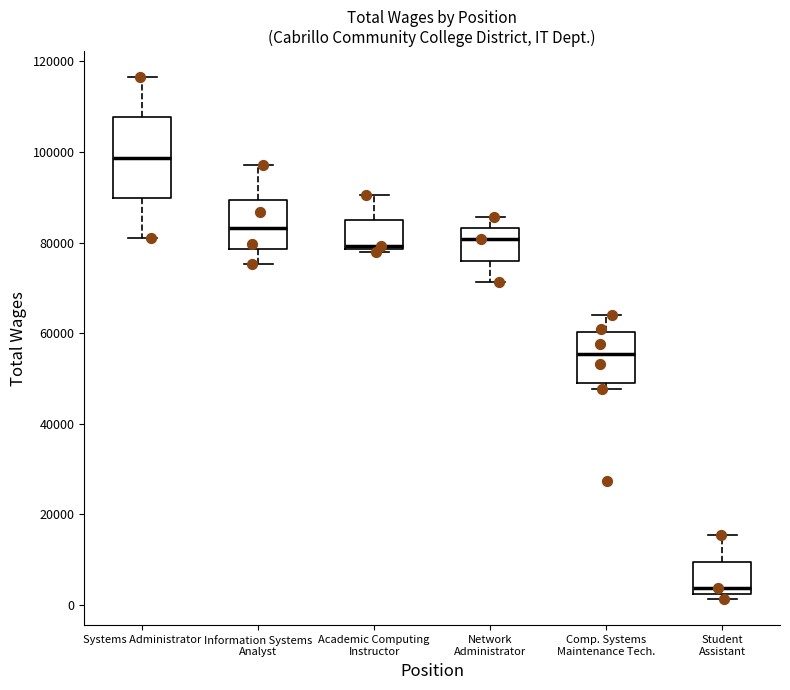

Reading left to right, read every box against the y-axis: the position of its median line, the range the box covers, and the ends of its whiskers. The values are not printed on the chart, so give them approximately, as read against the axis.

Systems Administrator: median 98000, box 90000 to 108000, whiskers 80000 to 116000
Information Systems Analyst: median 84000, box 78000 to 90000, whiskers 76000 to 98000
Academic Computing Instructor: median 80000, box 78000 to 84000, whiskers 78000 (just below the box's lower edge) to 90000
Network Administrator: median 80000, box 76000 to 84000, whiskers 72000 to 86000
Comp. Systems Maintenance Tech.: median 56000, box 50000 to 60000, whiskers 48000 to 64000
Student Assistant: median 4000, box 2000 to 10000, whiskers 2000 (just below the box's lower edge) to 16000